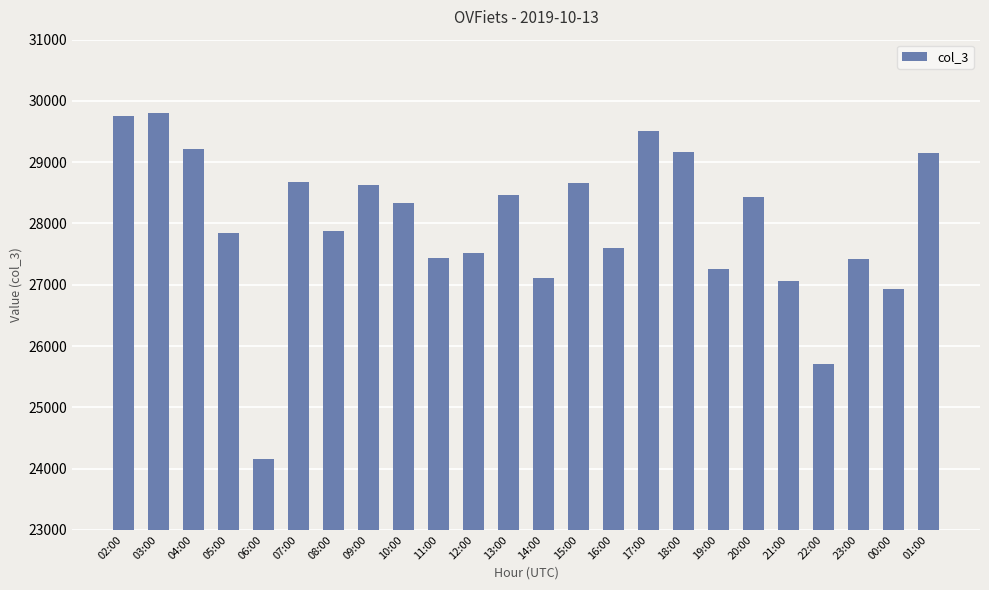

Approximately how many times larger is the value at 07:00 compared to 20:00?

1.0